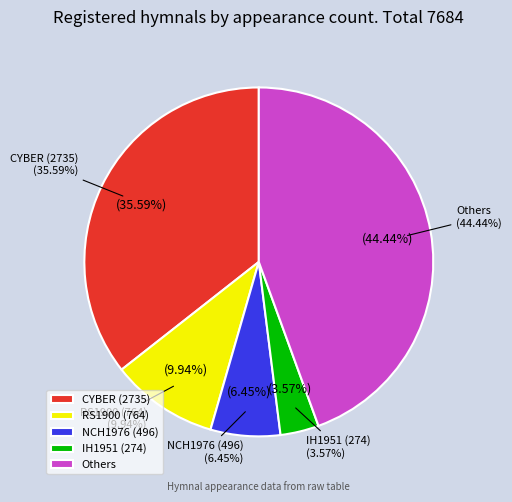

What percentage is the NCH1976 slice, to the nearest percent?

6%